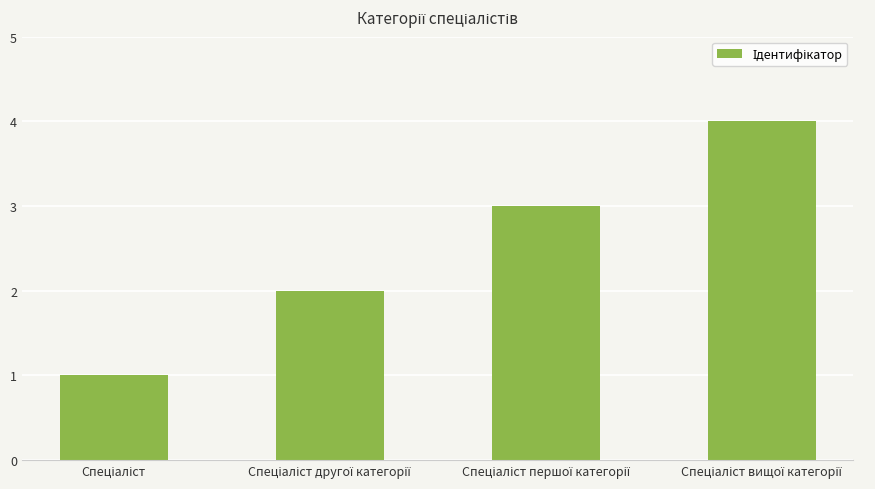

What is the greatest value displayed?

4